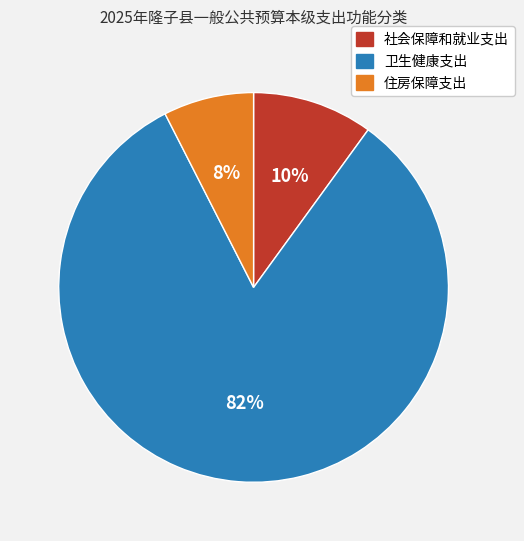

To the nearest percent, what is the average slice percentage?

33%